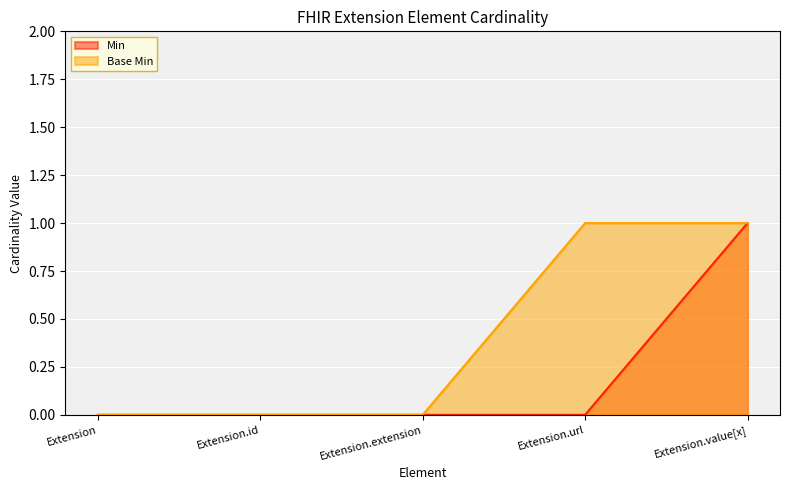

True or false: Min and Base Min intersect in this chart.

False